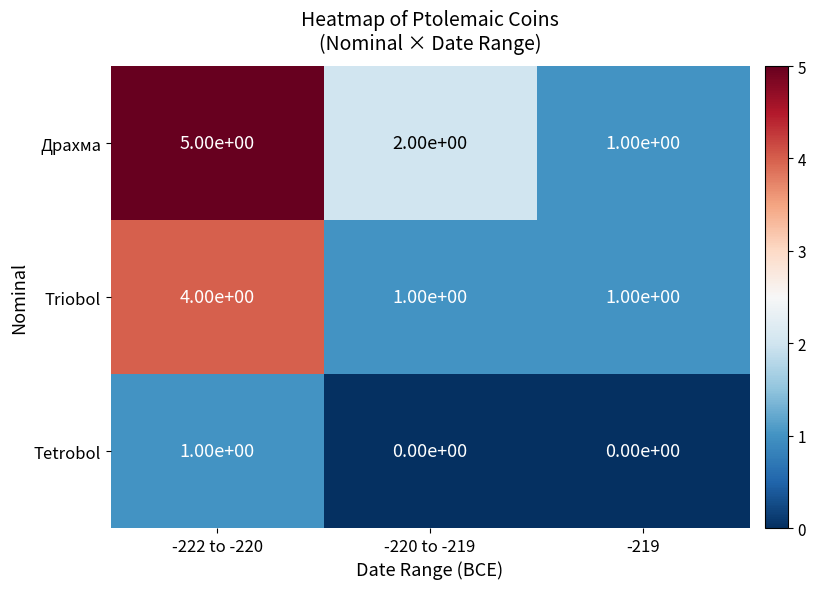

What is the maximum value for Triobol?

4